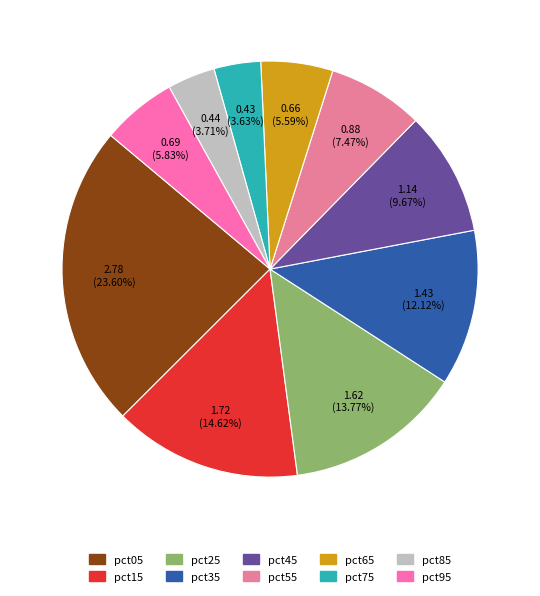

To the nearest percent, what is the difference between the pct25 and pct85 slice percentages?

10%